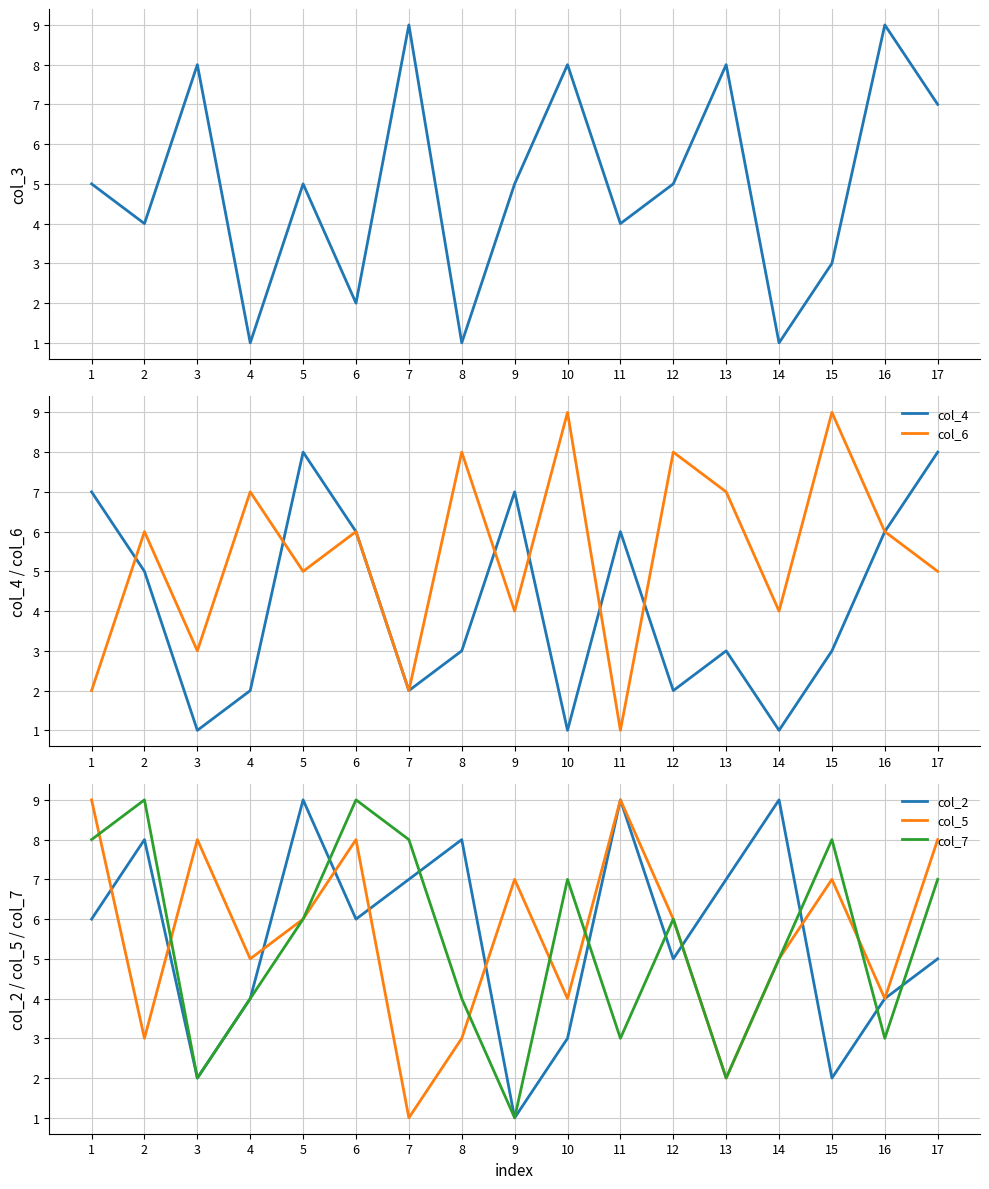

Reading right to left, transcribe all the data shown in this chart.

col_3: 7	9	3	1	8	5	4	8	5	1	9	2	5	1	8	4	5
col_4: 8	6	3	1	3	2	6	1	7	3	2	6	8	2	1	5	7
col_6: 5	6	9	4	7	8	1	9	4	8	2	6	5	7	3	6	2
col_2: 5	4	2	9	7	5	9	3	1	8	7	6	9	4	2	8	6
col_5: 8	4	7	5	2	6	9	4	7	3	1	8	6	5	8	3	9
col_7: 7	3	8	5	2	6	3	7	1	4	8	9	6	4	2	9	8